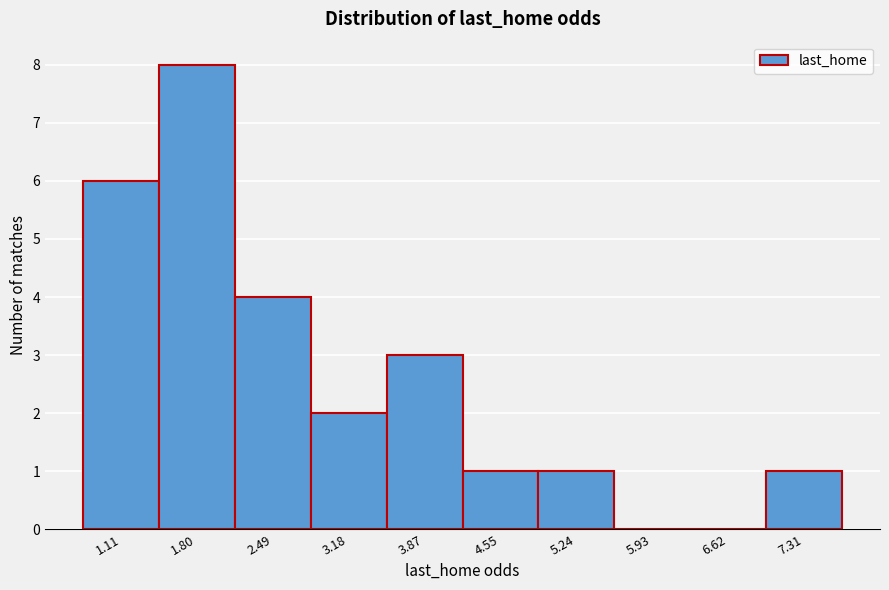

Reading left to right, what are all the values shown in this chart?

1.11=6	1.80=8	2.49=4	3.18=2	3.87=3	4.55=1	5.24=1	5.93=0	6.62=0	7.31=1